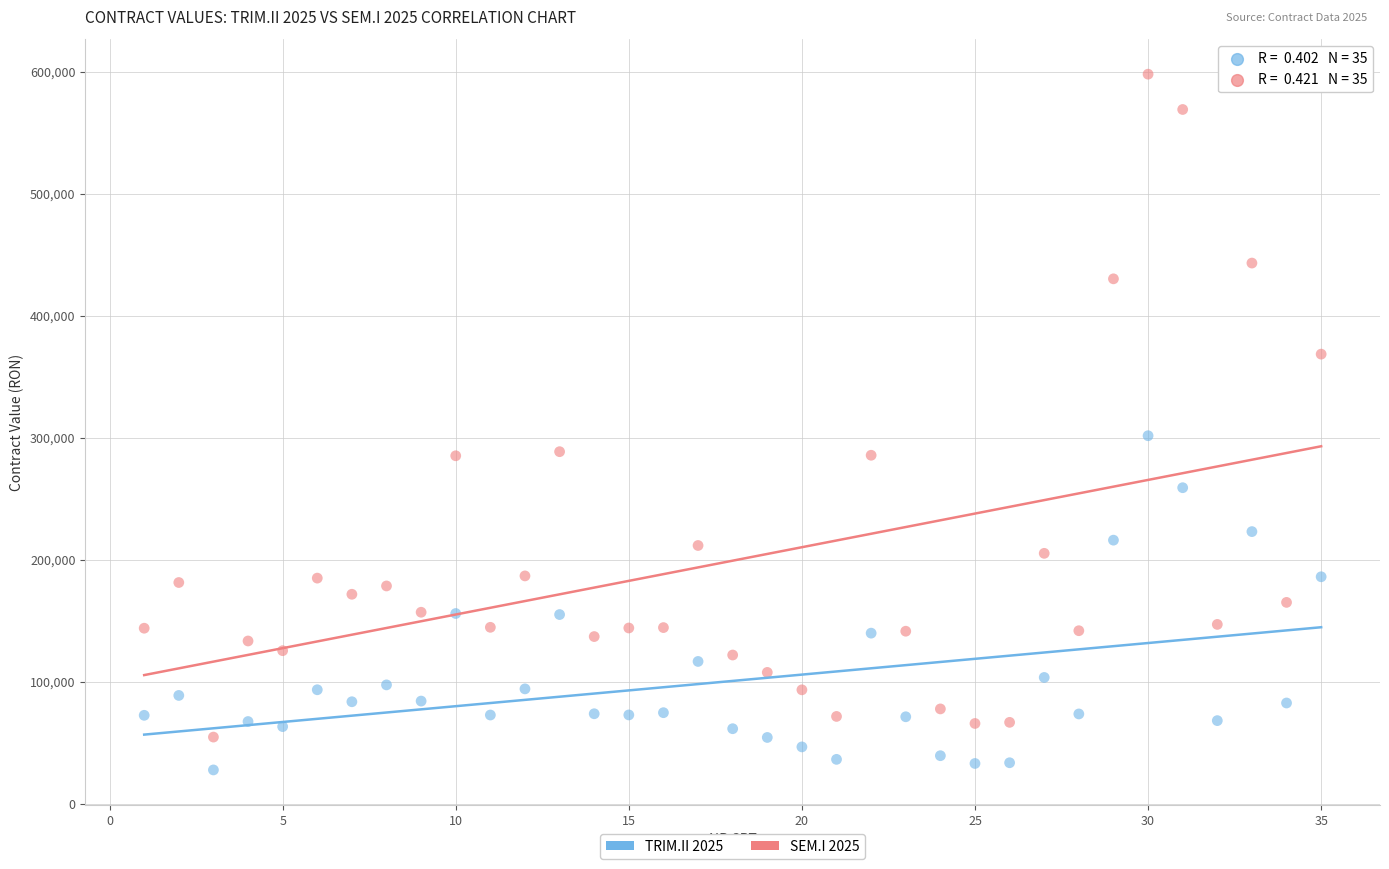

Which series contains the lowest Y value?

TRIM.II 2025